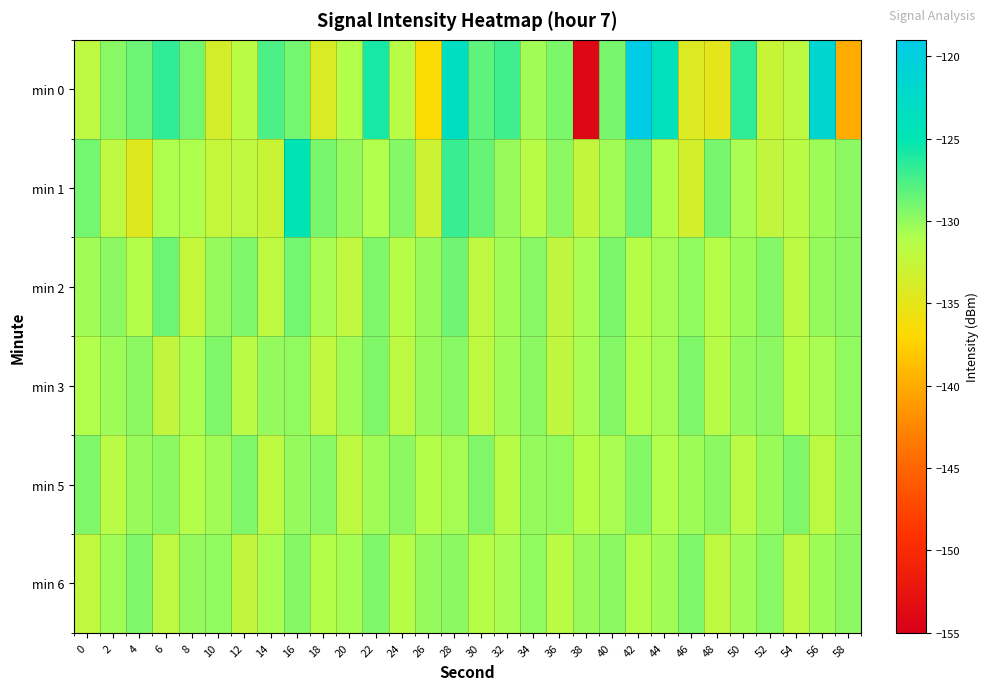

Which series has the largest total across all categories?

min 0